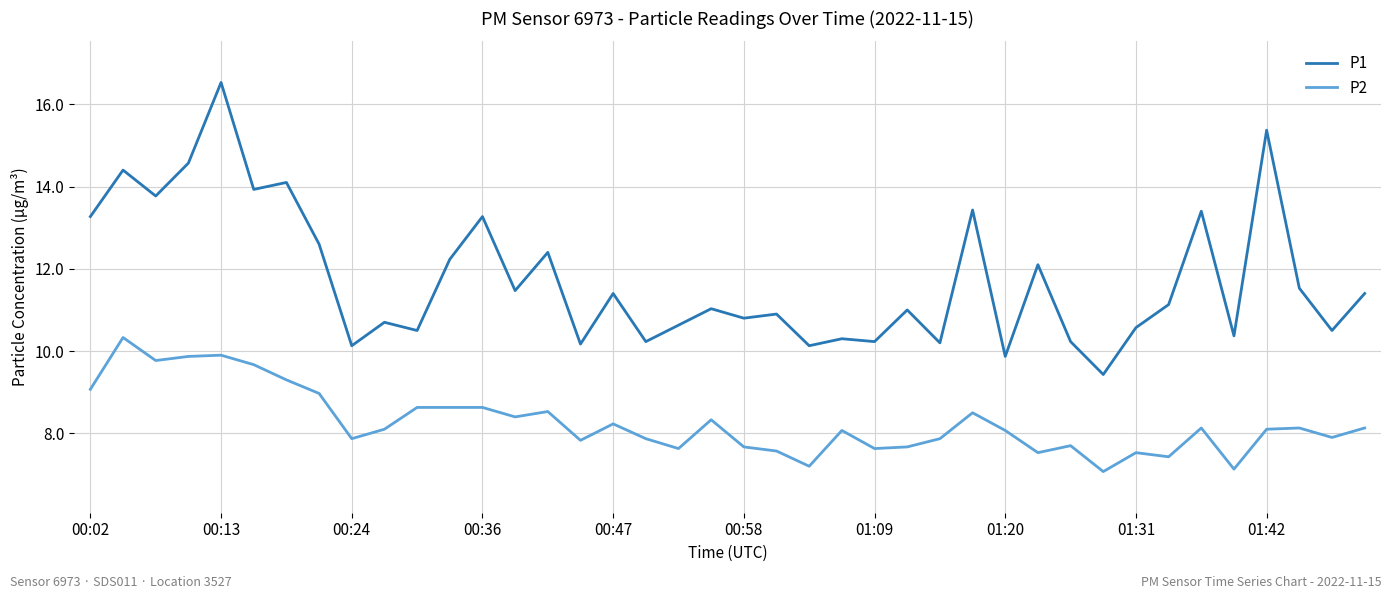

True or false: P2 and P1 cross at least once.

False